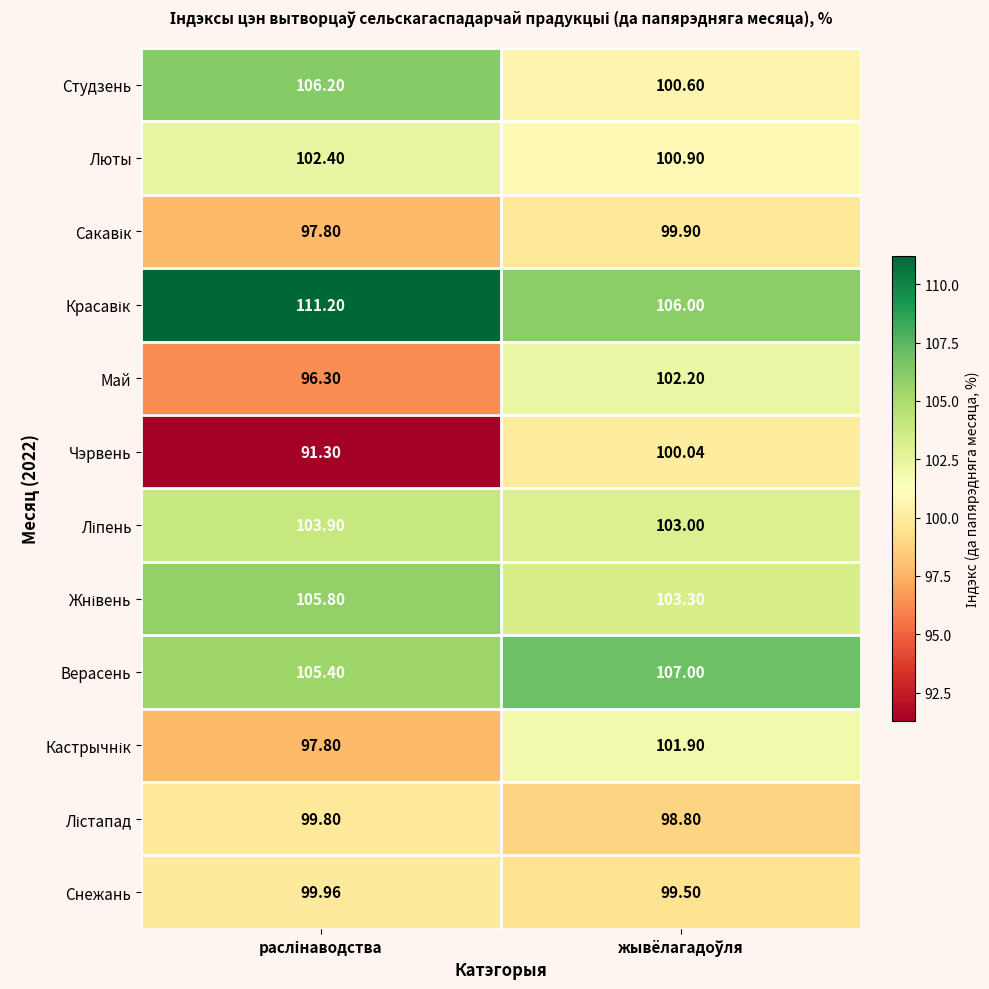

Which series has the widest spread of values?

Чэрвень